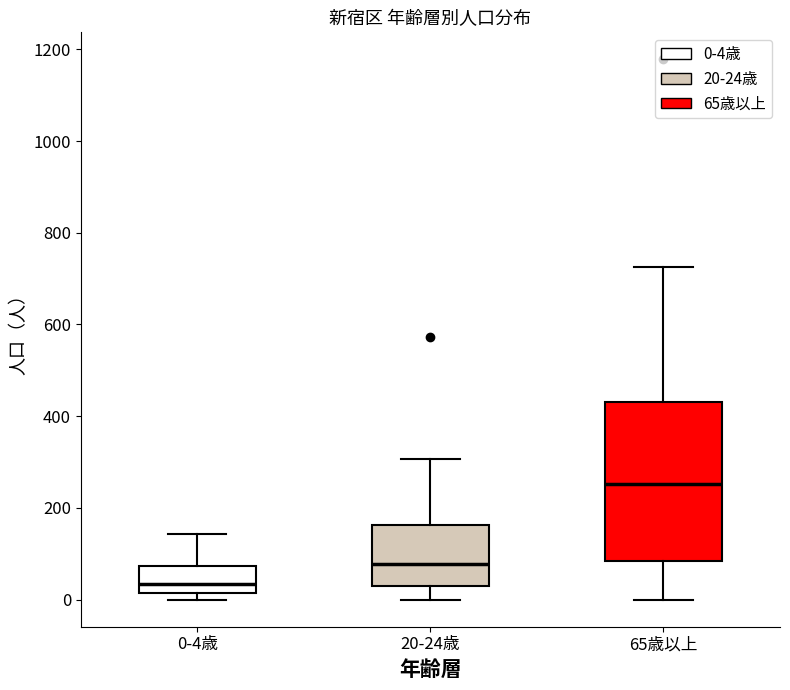

Which box is the tallest, from its lower edge to its upper edge?

65歳以上